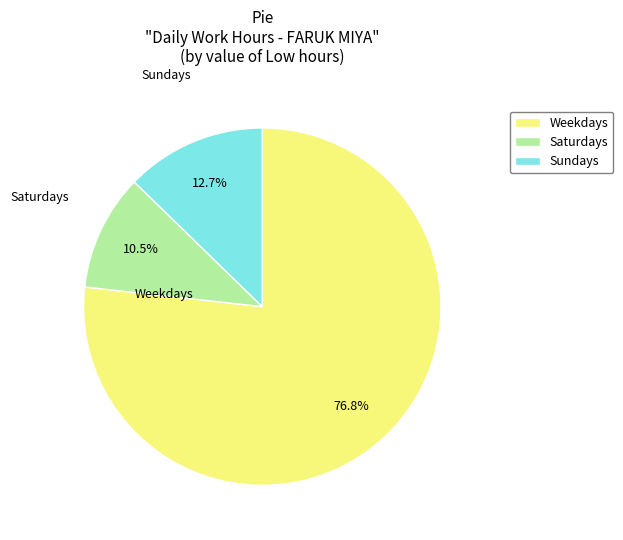

What portion of the pie excludes Sundays?

87.3%